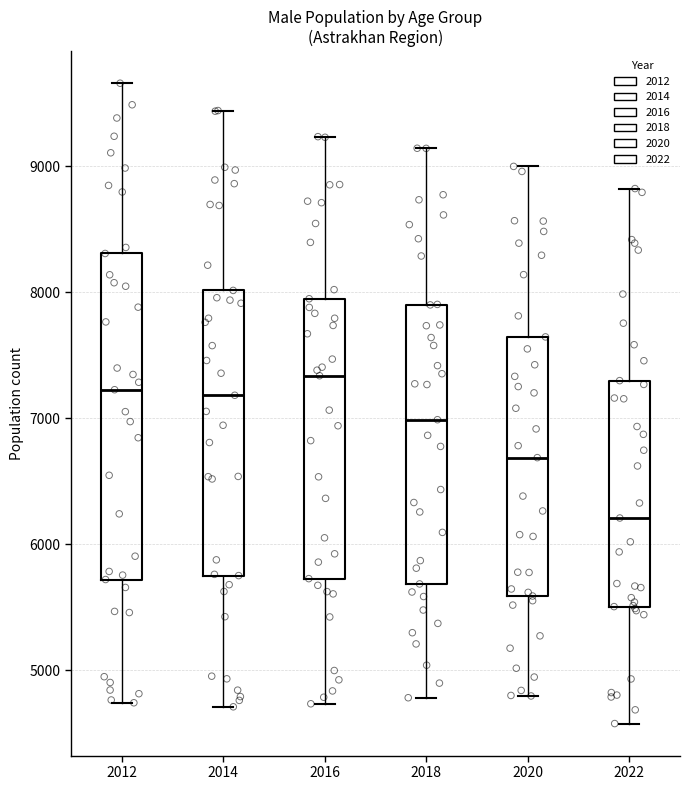

Reading left to right, transcribe this box plot: for each box, give where its median line is, the range the box spans, and where its two whiskers end, as read against the y-axis. The values are not printed on the chart, so give them approximately, as read against the axis.

2012: median 7200, box 5700 to 8300, whiskers 4700 to 9700
2014: median 7200, box 5800 to 8000, whiskers 4700 to 9400
2016: median 7300, box 5700 to 7900, whiskers 4700 to 9200
2018: median 7000, box 5700 to 7900, whiskers 4800 to 9100
2020: median 6700, box 5600 to 7600, whiskers 4800 to 9000
2022: median 6200, box 5500 to 7300, whiskers 4600 to 8800